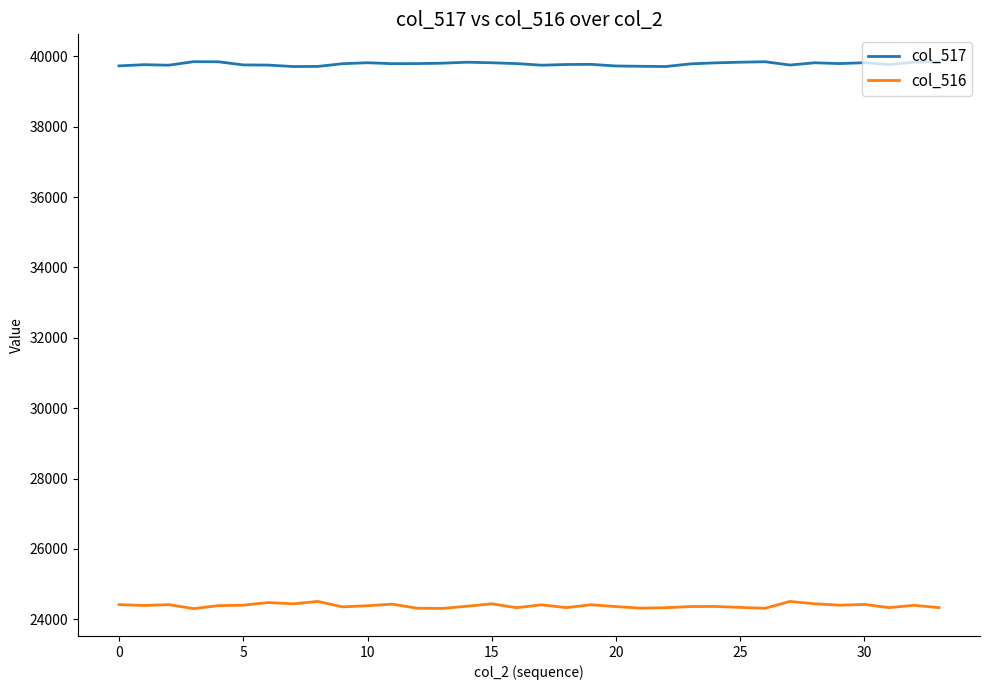

What is the lowest value of the col_517 series?

39713